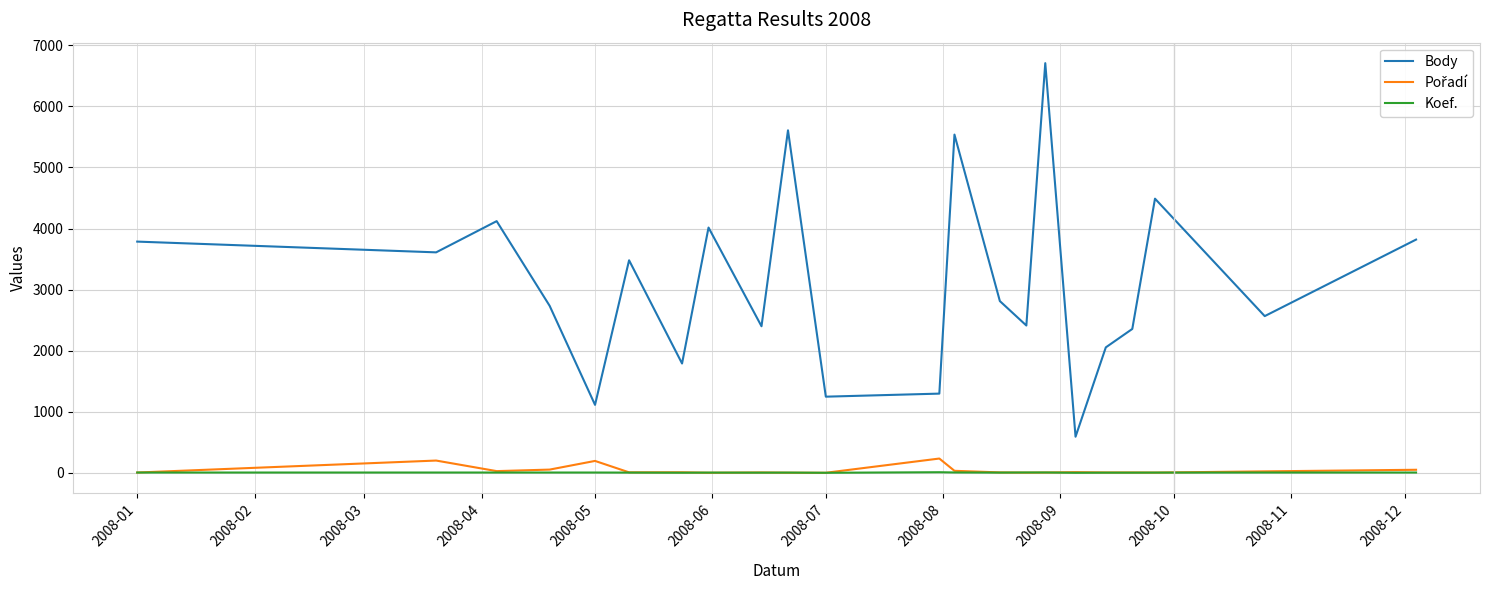

Which series has the largest range (max minus min)?

Body